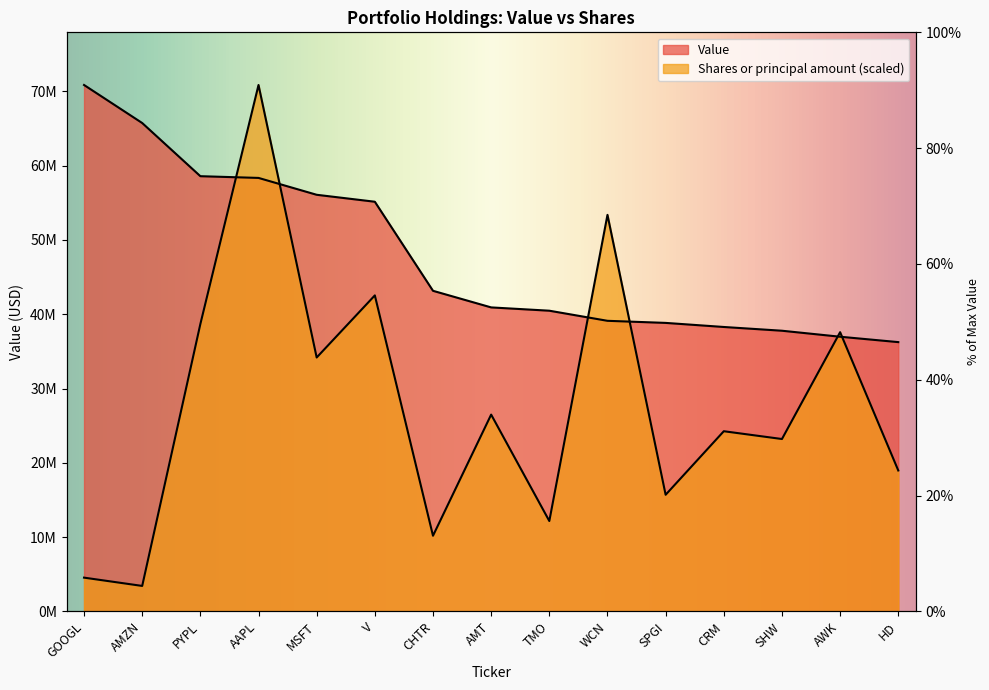

Reading left to right, what are all the values shown in this chart?

Value: GOOGL=70856000.0	AMZN=65737000.0	PYPL=58581000.0	AAPL=58348000.0	MSFT=56079000.0	V=55143000.0	CHTR=43156000.0	AMT=40922000.0	TMO=40478000.0	WCN=39118000.0	SPGI=38837000.0	CRM=38288000.0	SHW=37783000.0	AWK=36976000.0	HD=36251000.0
Shares or principal amount: GOOGL=4554121.5	AMZN=3438574.0	PYPL=38685203.0	AAPL=70856000.0	MSFT=34180741.5	V=42538756.5	CHTR=10192516.8	AMT=26494254.6	TMO=12174280.5	WCN=53377026.2	SPGI=15706332.3	CRM=24258004.4	SHW=23209644.0	AWK=37587354.3	HD=18976165.1